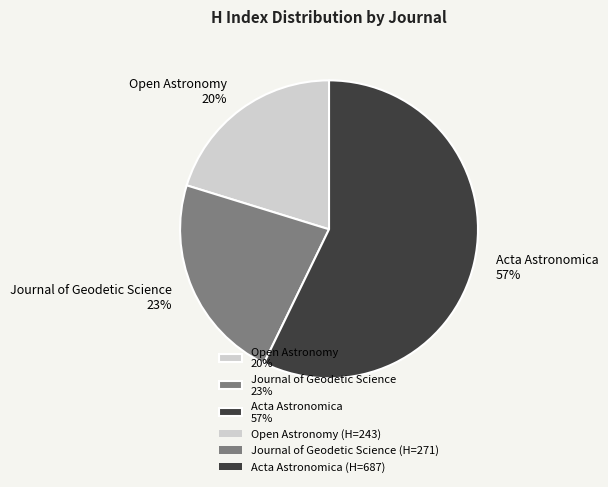

Is there any slice that represents more than half of the pie?

Yes